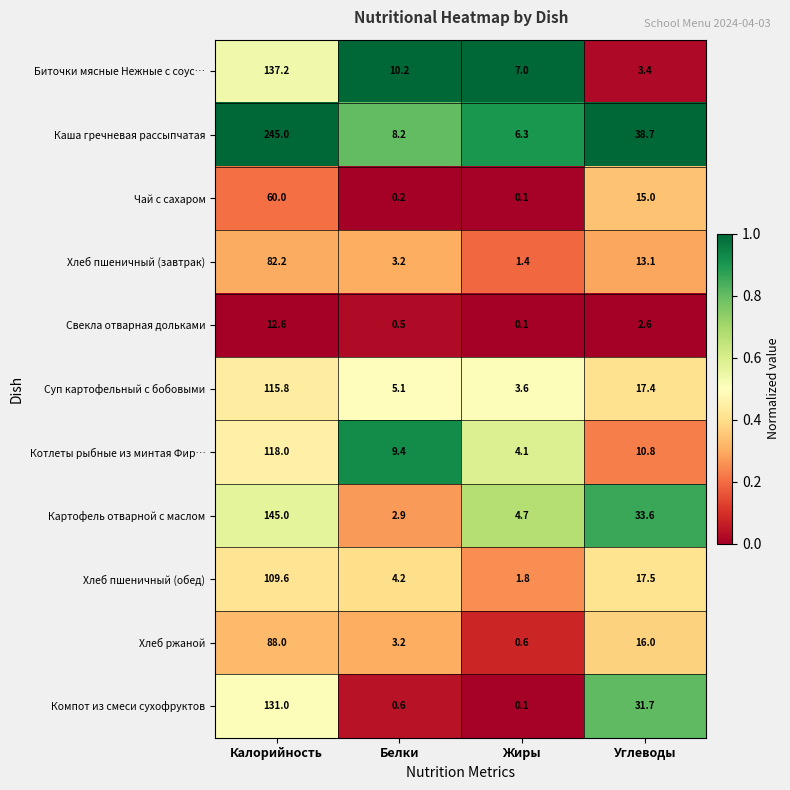

What is the difference between the maximum and second lowest values in the Свекла отварная дольками series?

12.1